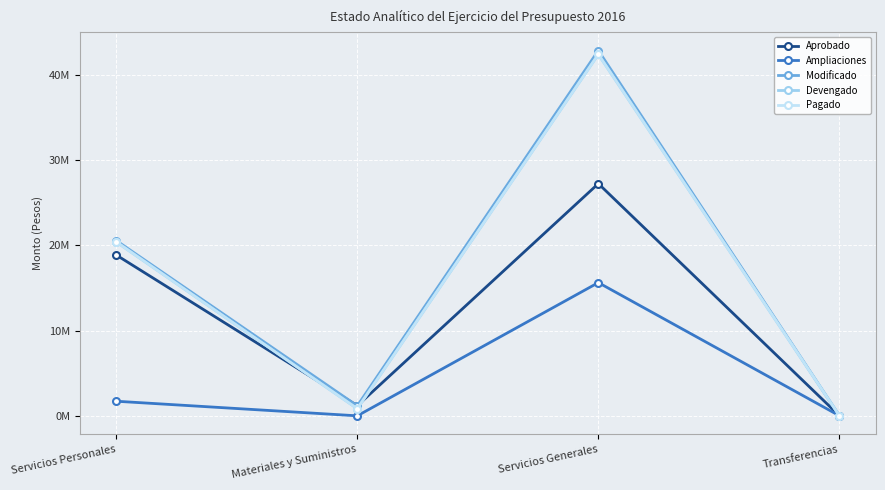

At which category does Modificado reach its first local peak?

Servicios Generales